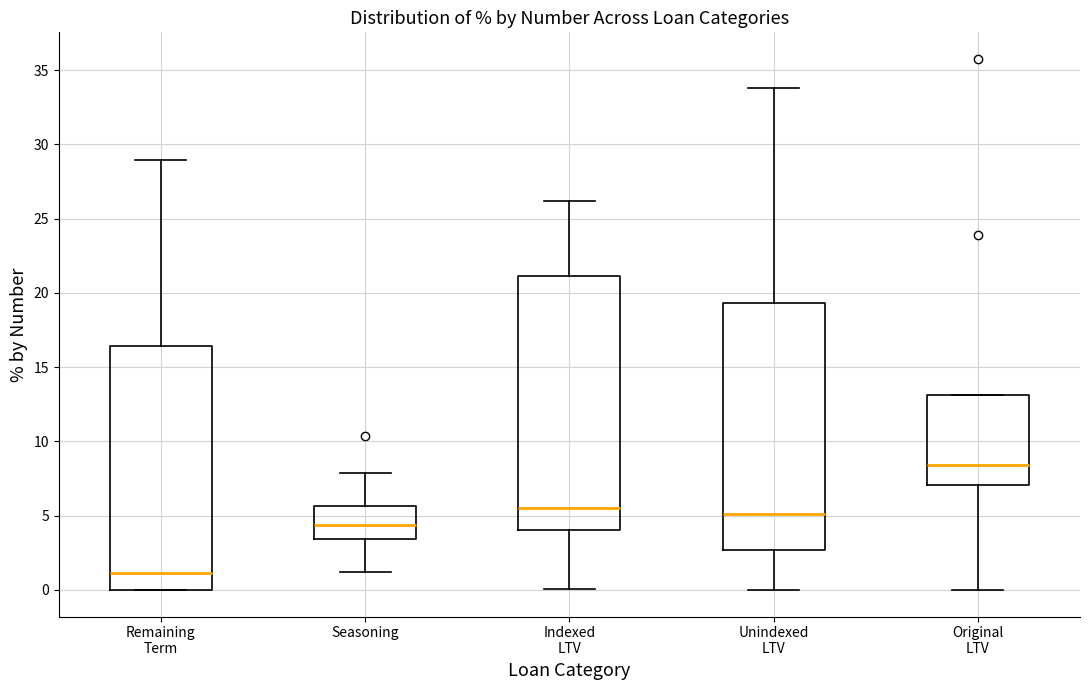

Reading left to right, transcribe this box plot: for each box, give where its median line is, the range the box spans, and where its two whiskers end, as read against the y-axis. The values are not printed on the chart, so give them approximately, as read against the axis.

Remaining Term: median 1.0, box 0.0 to 16.5, whiskers 0.0 to 29.0
Seasoning: median 4.5, box 3.5 to 5.5, whiskers 1.0 to 8.0
Indexed LTV: median 5.5, box 4.0 to 21.0, whiskers 0.0 to 26.0
Unindexed LTV: median 5.0, box 2.5 to 19.5, whiskers 0.0 to 34.0
Original LTV: median 8.5, box 7.0 to 13.0, whiskers 0.0 to 13.0